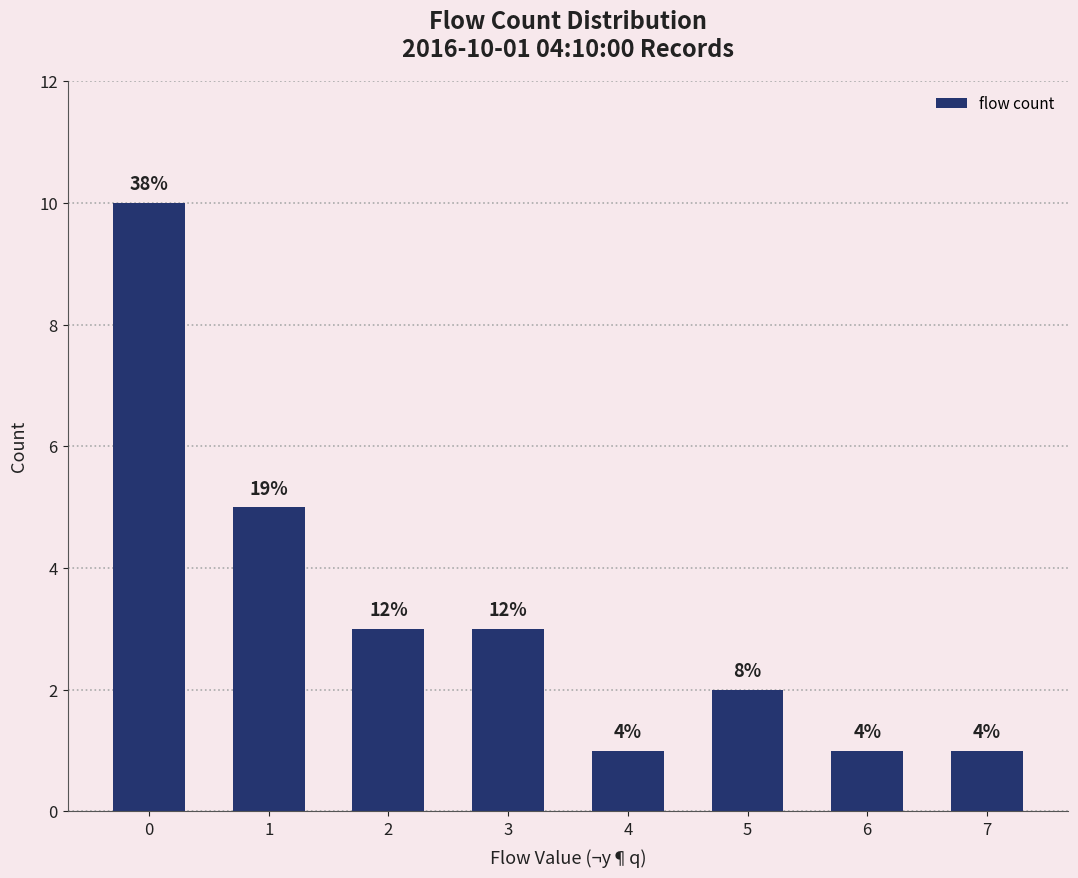

Approximately how many times larger is the value at 6 compared to 1?

0.2